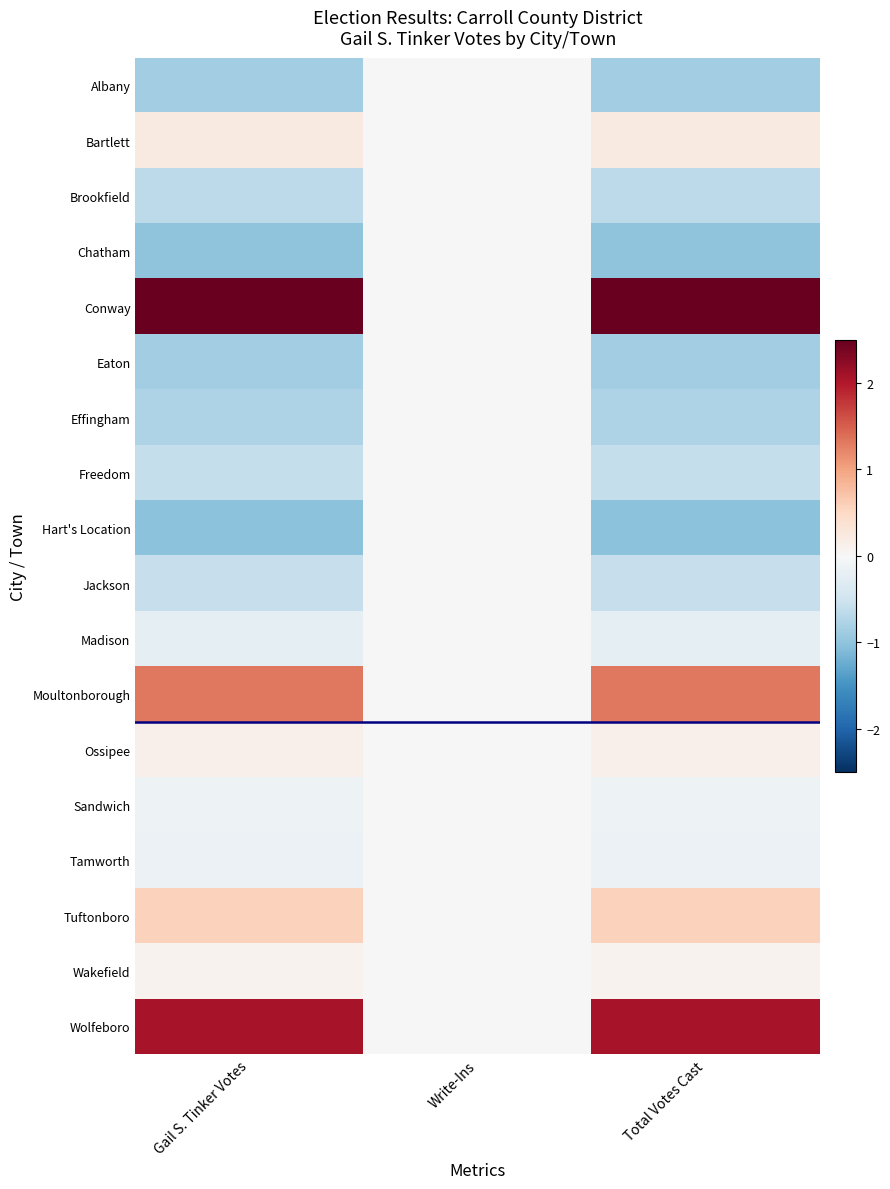

Reading left to right, extract all data points from this chart.

Albany: Gail S. Tinker Votes=-0.9	Write-Ins=0.0	Total Votes Cast=-0.9
Bartlett: Gail S. Tinker Votes=0.2	Write-Ins=0.0	Total Votes Cast=0.2
Brookfield: Gail S. Tinker Votes=-0.6	Write-Ins=0.0	Total Votes Cast=-0.6
Chatham: Gail S. Tinker Votes=-1.0	Write-Ins=0.0	Total Votes Cast=-1.0
Conway: Gail S. Tinker Votes=2.5	Write-Ins=0.0	Total Votes Cast=2.5
Eaton: Gail S. Tinker Votes=-0.9	Write-Ins=0.0	Total Votes Cast=-0.9
Effingham: Gail S. Tinker Votes=-0.8	Write-Ins=0.0	Total Votes Cast=-0.8
Freedom: Gail S. Tinker Votes=-0.6	Write-Ins=0.0	Total Votes Cast=-0.6
Hart's Location: Gail S. Tinker Votes=-1.0	Write-Ins=0.0	Total Votes Cast=-1.0
Jackson: Gail S. Tinker Votes=-0.6	Write-Ins=0.0	Total Votes Cast=-0.6
Madison: Gail S. Tinker Votes=-0.2	Write-Ins=0.0	Total Votes Cast=-0.2
Moultonborough: Gail S. Tinker Votes=1.3	Write-Ins=0.0	Total Votes Cast=1.3
Ossipee: Gail S. Tinker Votes=0.1	Write-Ins=0.0	Total Votes Cast=0.1
Sandwich: Gail S. Tinker Votes=-0.1	Write-Ins=0.0	Total Votes Cast=-0.1
Tamworth: Gail S. Tinker Votes=-0.1	Write-Ins=0.0	Total Votes Cast=-0.1
Tuftonboro: Gail S. Tinker Votes=0.6	Write-Ins=0.0	Total Votes Cast=0.6
Wakefield: Gail S. Tinker Votes=0.1	Write-Ins=0.0	Total Votes Cast=0.1
Wolfeboro: Gail S. Tinker Votes=2.1	Write-Ins=0.0	Total Votes Cast=2.1